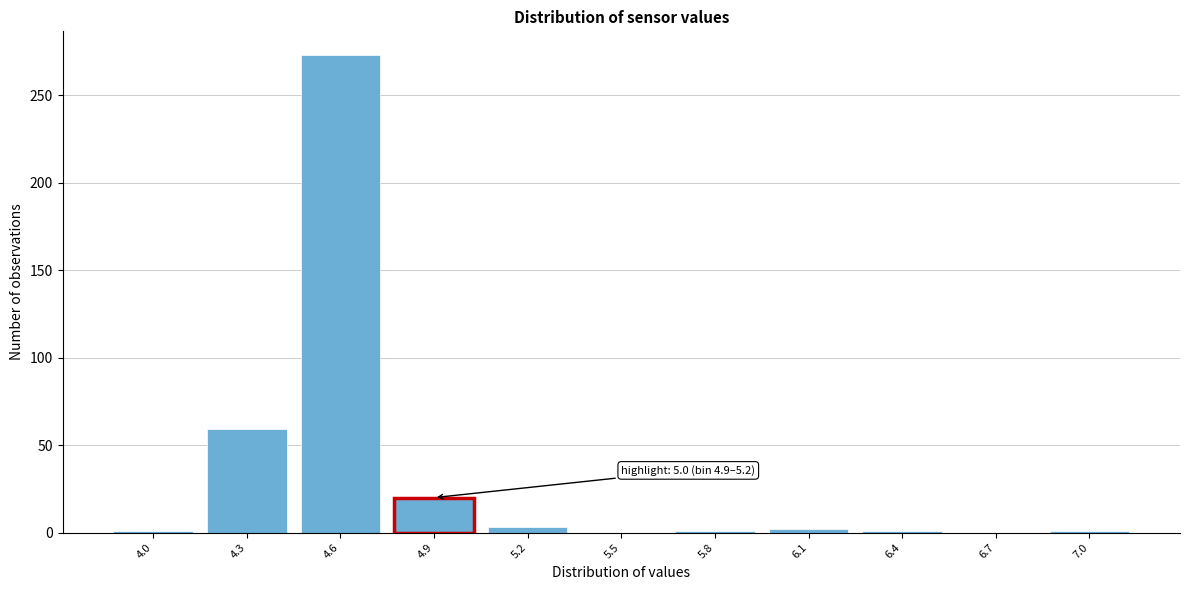

What is the greatest value displayed?

273